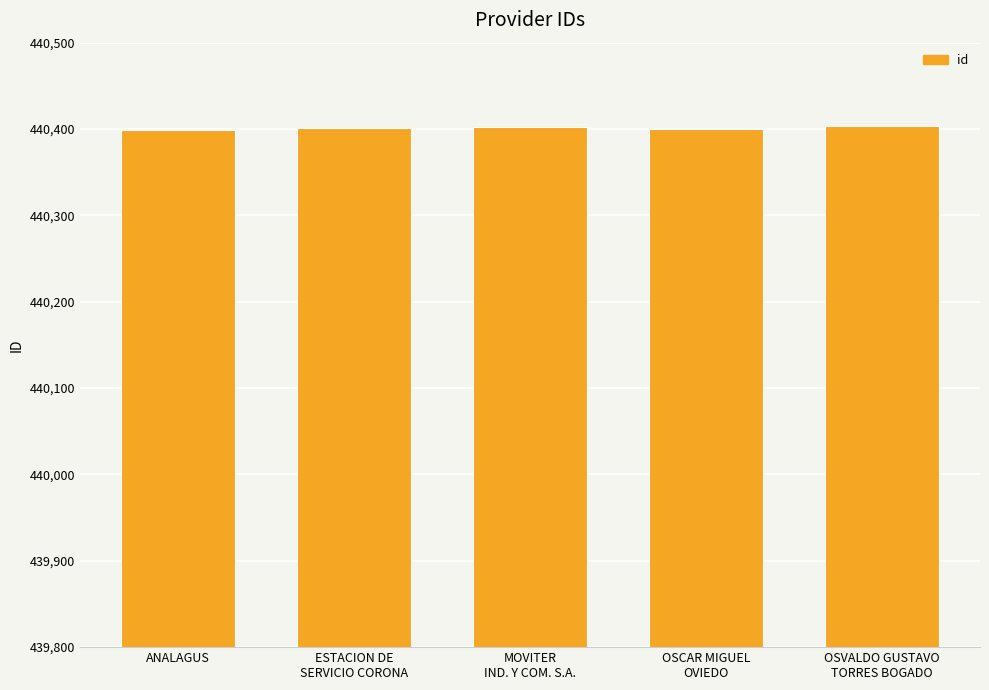

What is the sum of all values?

2202005